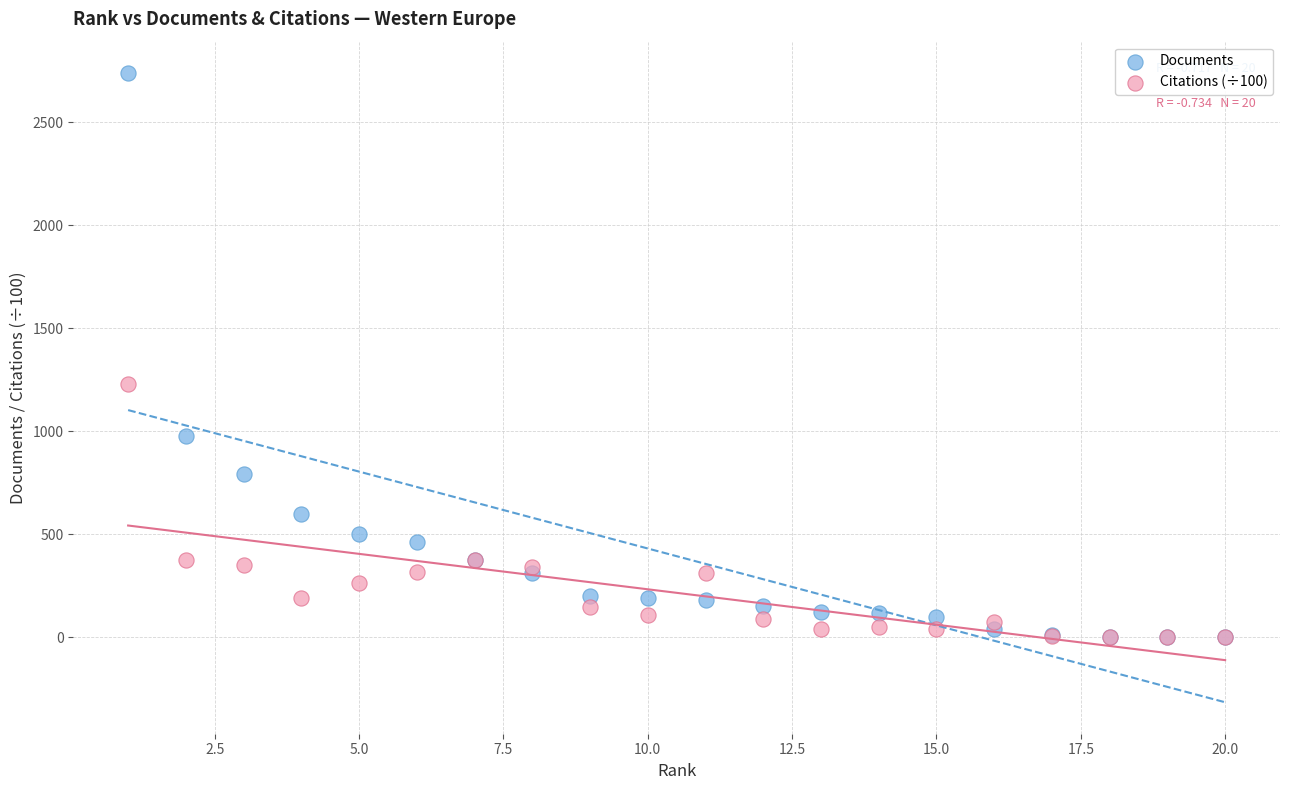

In the Documents series, what Y value is closest to 1370?

976.0